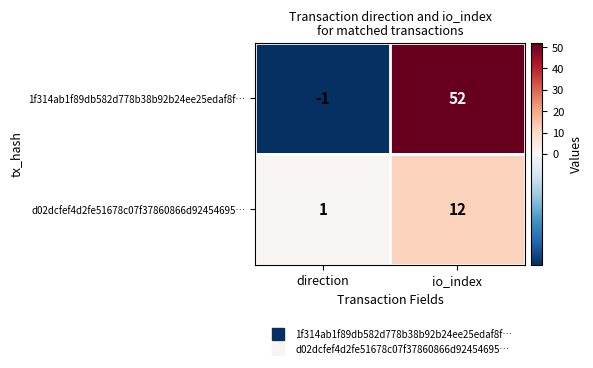

At which category is the sum across all series the highest?

io_index